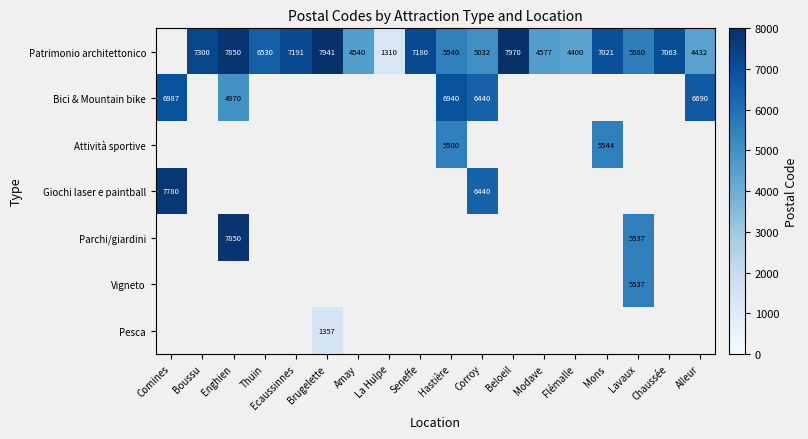

The value of Patrimonio architettonico at La Hulpe is 1310. True or false?

True